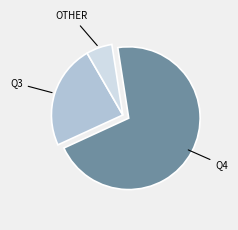

Is there any slice that represents more than half of the pie?

Yes